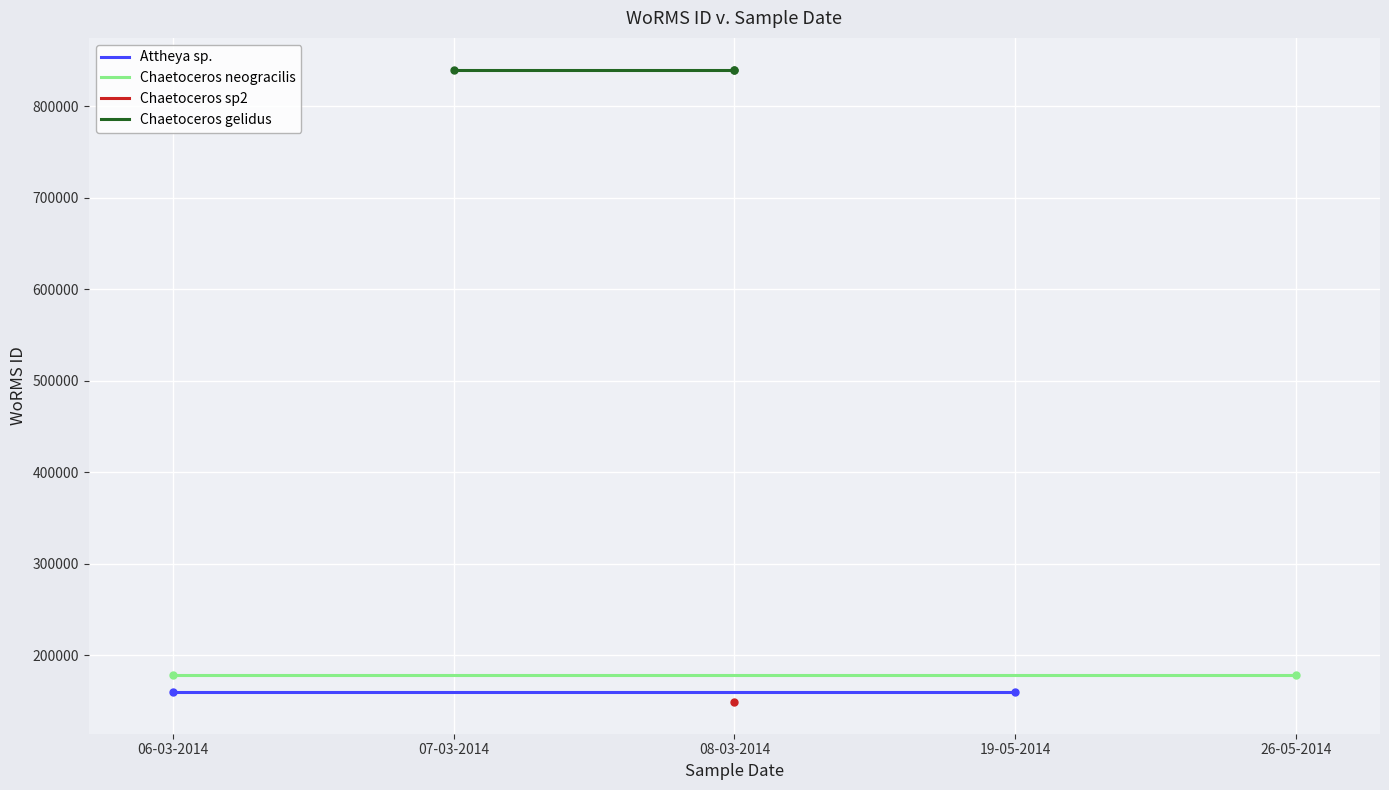

How many lines are shown in the chart?

4